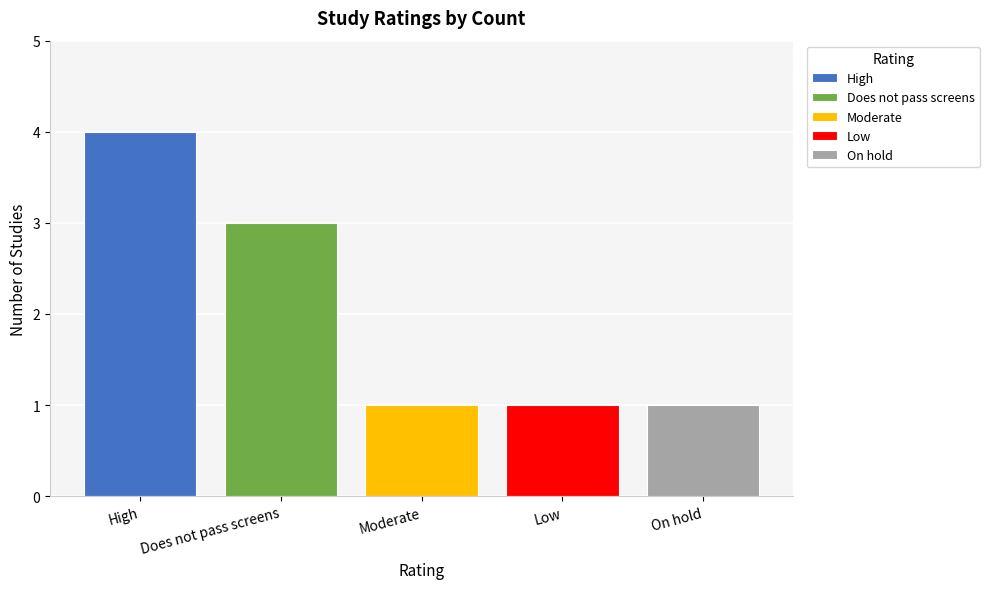

Is it true that Moderate equals 2 at Moderate?

False